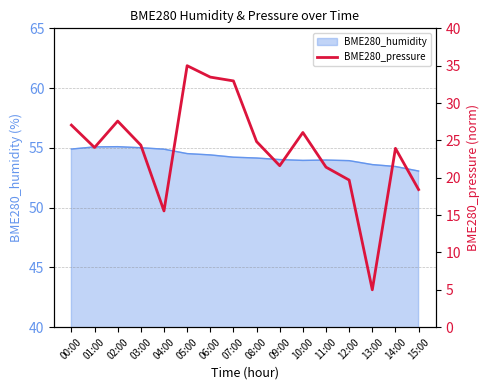

Is it true that the value at 11:00 is 32.1?

False